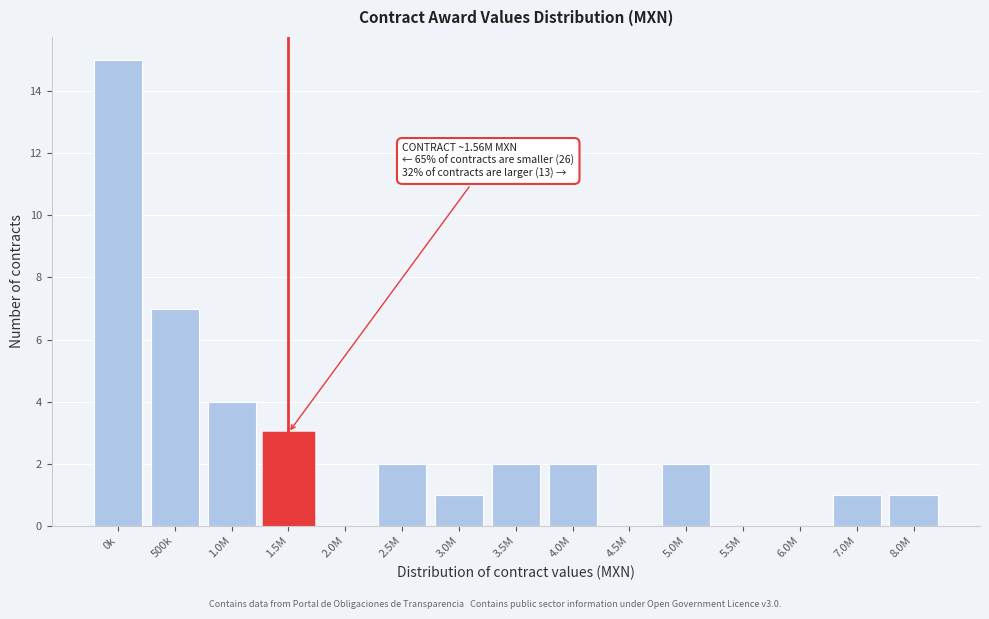

Reading left to right, transcribe all the data shown in this chart.

0k=15	500k=7	1.0M=4	1.5M=3	2.0M=0	2.5M=2	3.0M=1	3.5M=2	4.0M=2	4.5M=0	5.0M=2	5.5M=0	6.0M=0	7.0M=1	8.0M=1